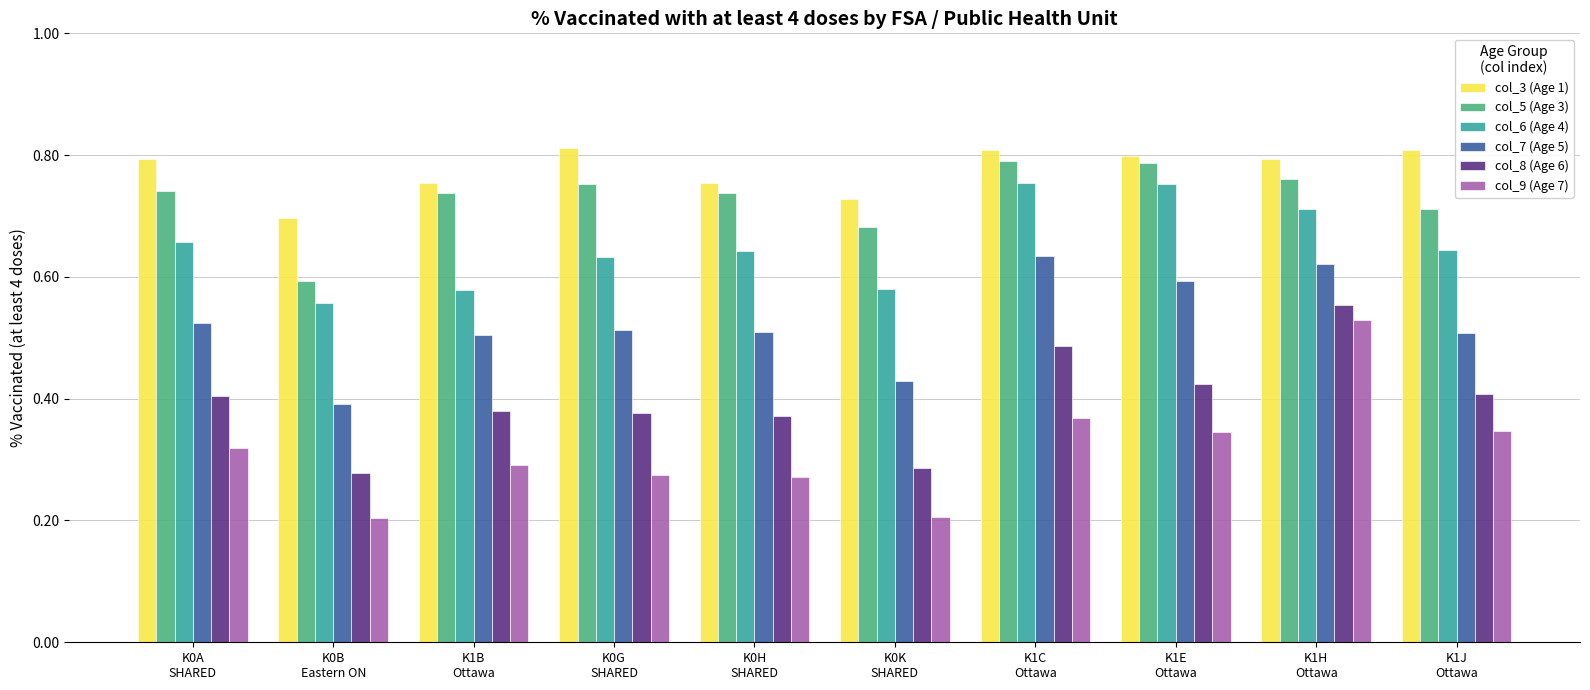

What is the sum of all col_6 (Age 4) values?

6.5